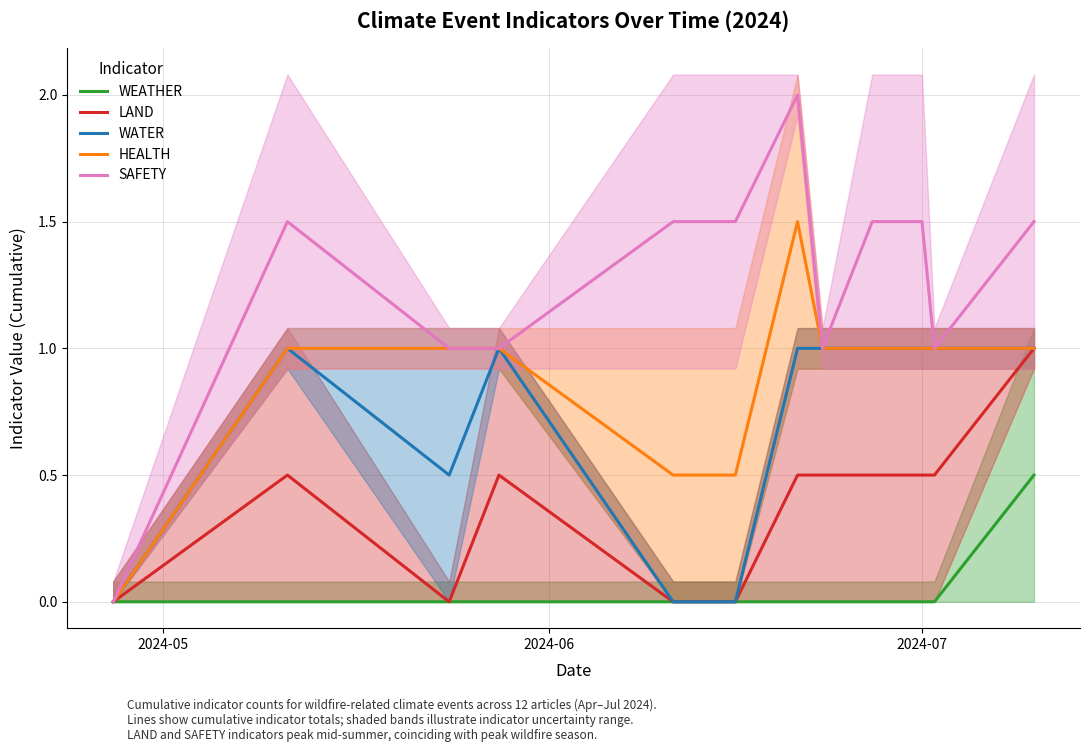

Reading right to left, extract all data points from this chart.

WEATHER: 0.5	0.0	0.0	0.0	0.0	0.0	0.0	0.0	0.0	0.0	0.0	0.0
LAND: 1.0	0.5	0.5	0.5	0.5	0.5	0.0	0.0	0.5	0.0	0.5	0.0
WATER: 1.0	1.0	1.0	1.0	1.0	1.0	0.0	0.0	1.0	0.5	1.0	0.0
HEALTH: 1.0	1.0	1.0	1.0	1.0	1.5	0.5	0.5	1.0	1.0	1.0	0.0
SAFETY: 1.5	1.0	1.5	1.5	1.0	2.0	1.5	1.5	1.0	1.0	1.5	0.0